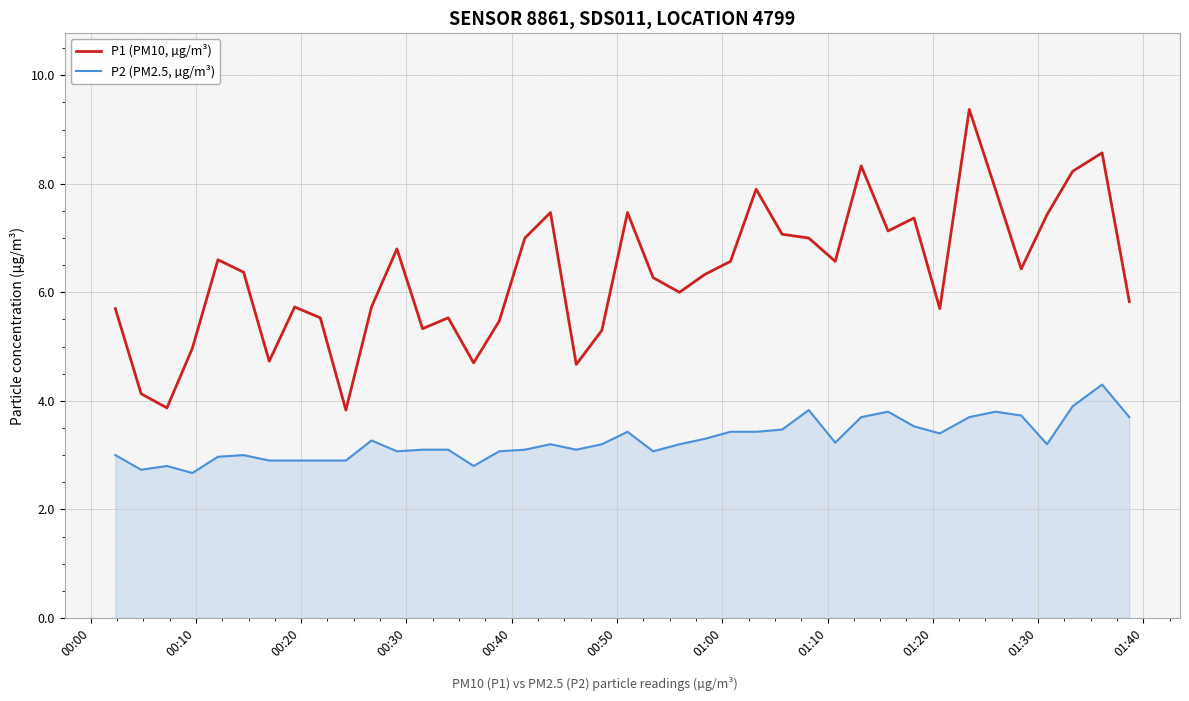

What is the maximum value for P2 (PM2.5, µg/m³)?

4.3